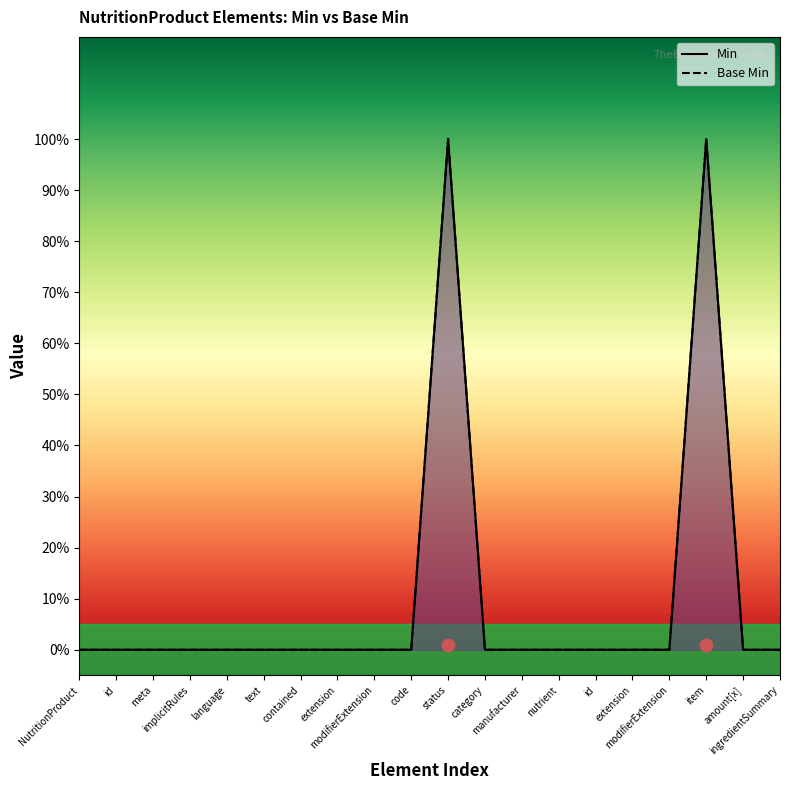

Which series has the largest total across all categories?

Min